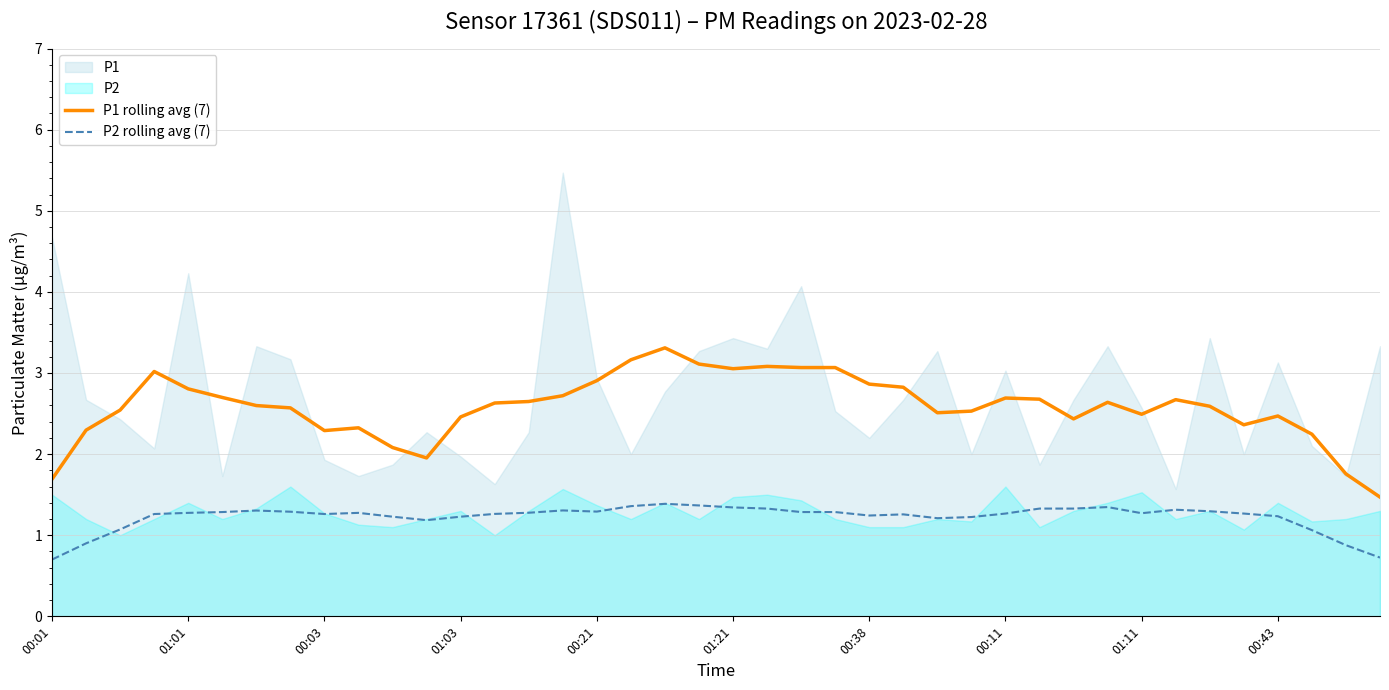

At which label is P1 rolling avg (7) closest to 2?

11